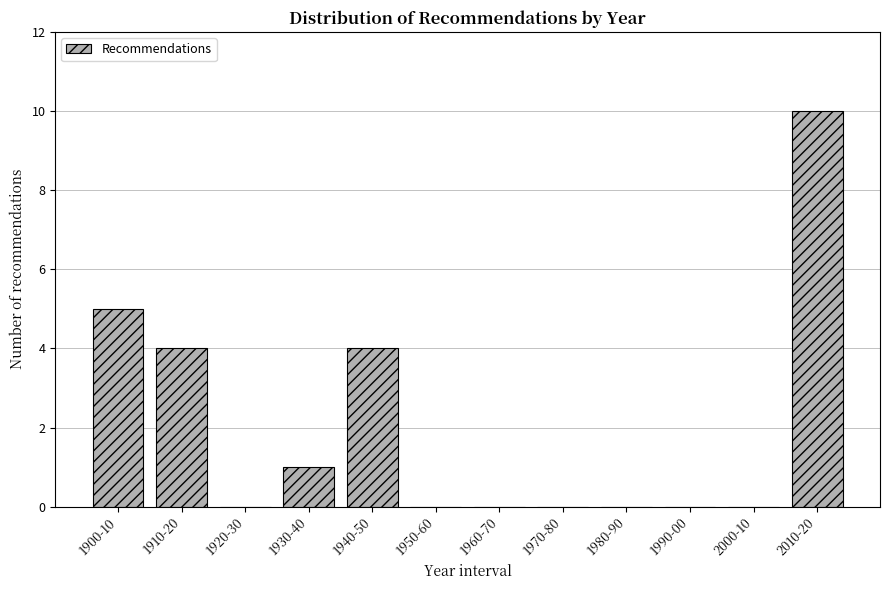

Reading left to right, list all the values displayed in this chart.

1900-10=5	1910-20=4	1920-30=0	1930-40=1	1940-50=4	1950-60=0	1960-70=0	1970-80=0	1980-90=0	1990-00=0	2000-10=0	2010-20=10